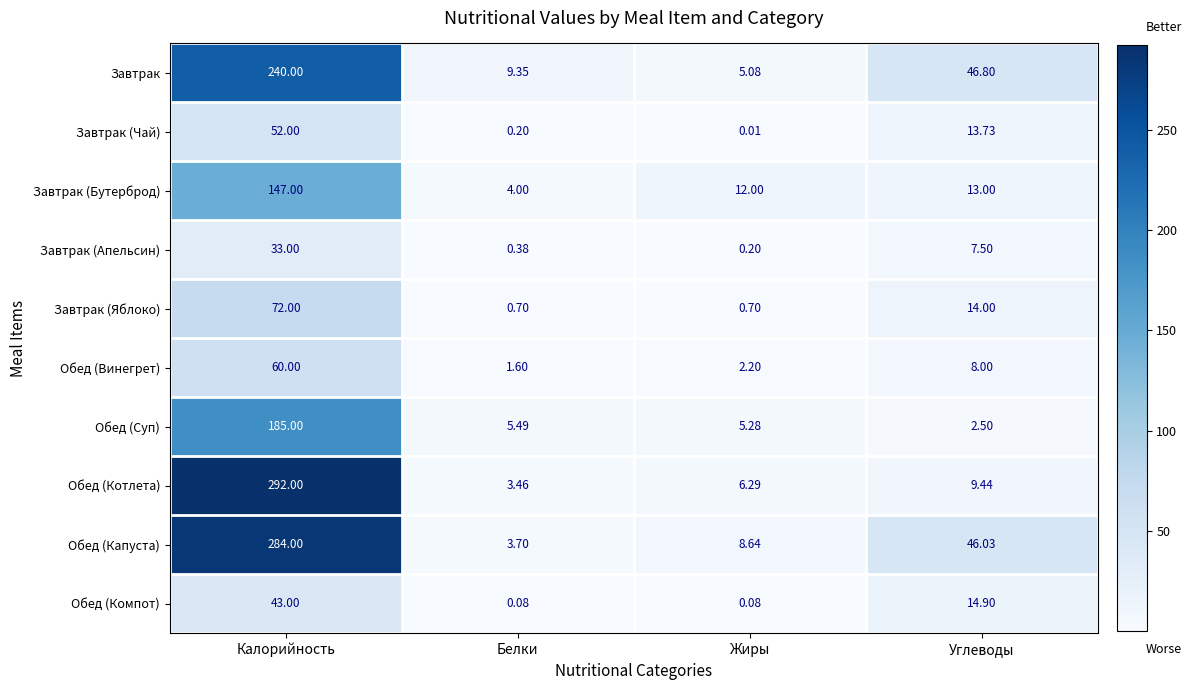

At which label does Завтрак reach its peak?

Калорийность